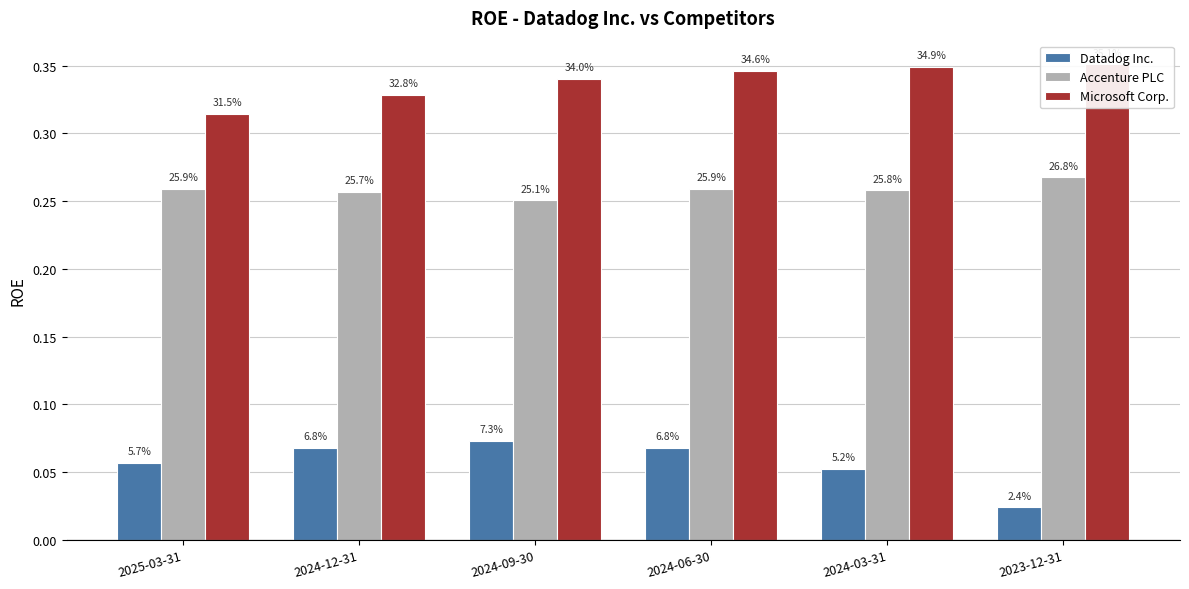

Rank the series at 2023-12-31 from highest to lowest value.

Microsoft Corp., Accenture PLC, Datadog Inc.